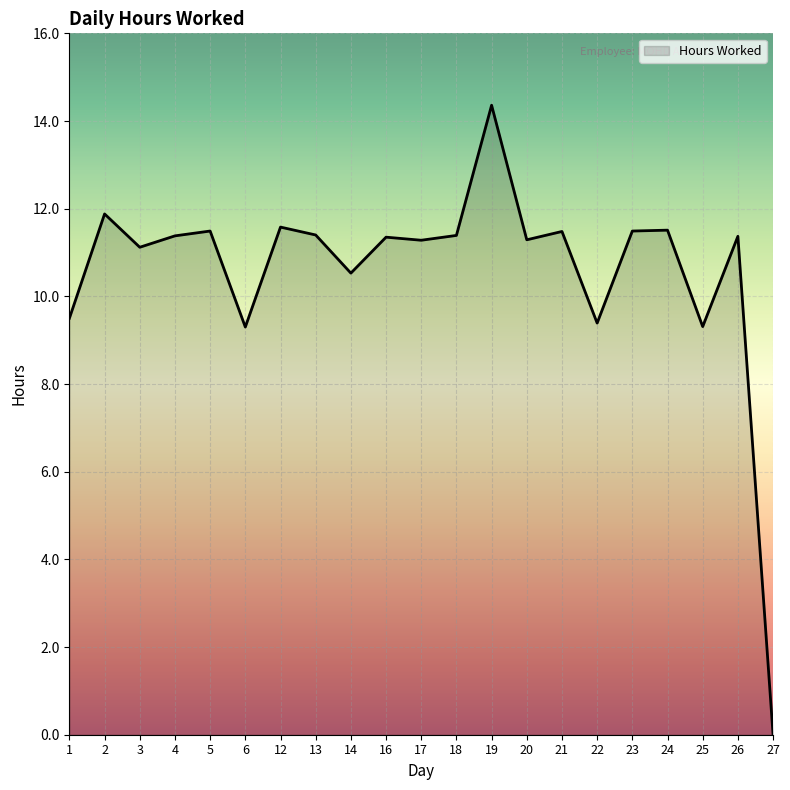

What is the ratio of the value at 5 to the value at 21?

1.0